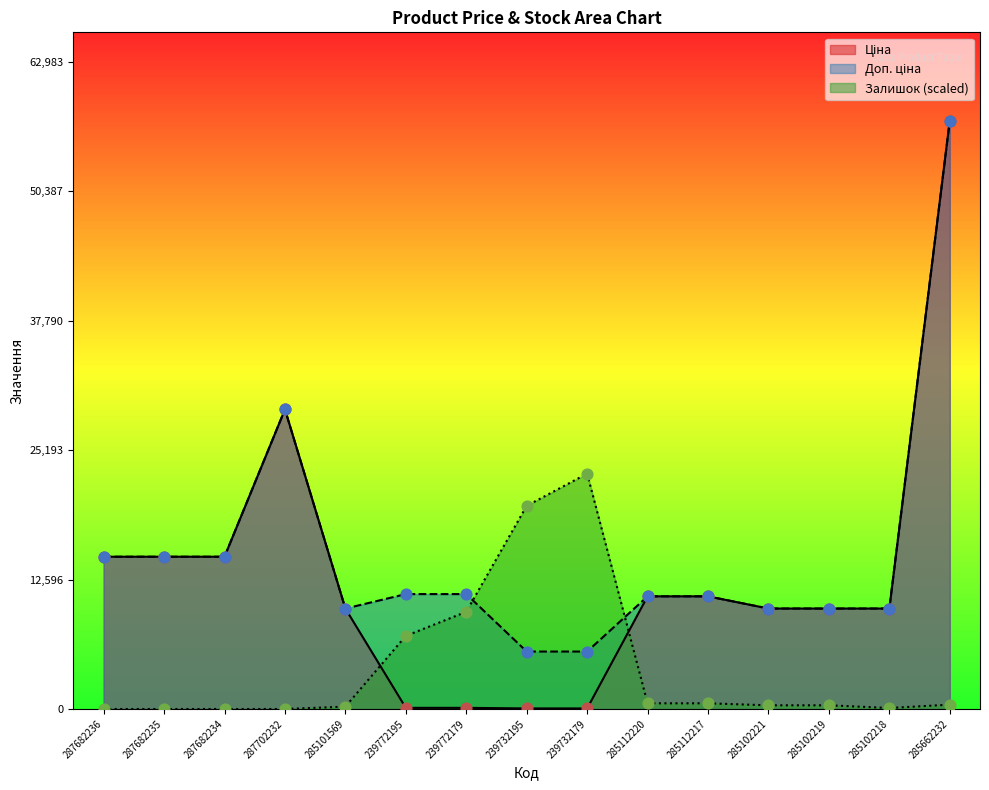

Which series has the largest total across all categories?

Доп. ціна